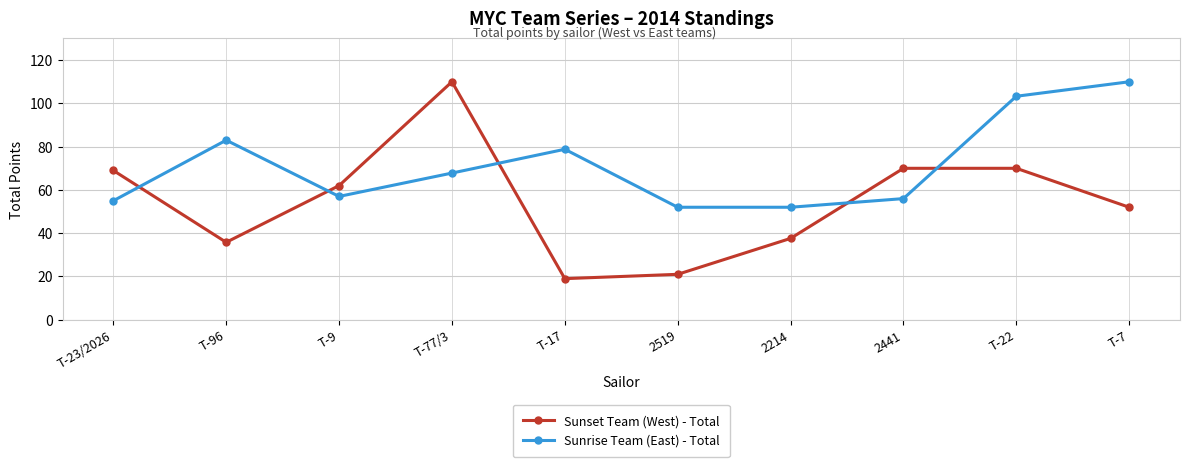

Is it true that Sunset Team (West) - Total equals 106.9 at T-22?

False